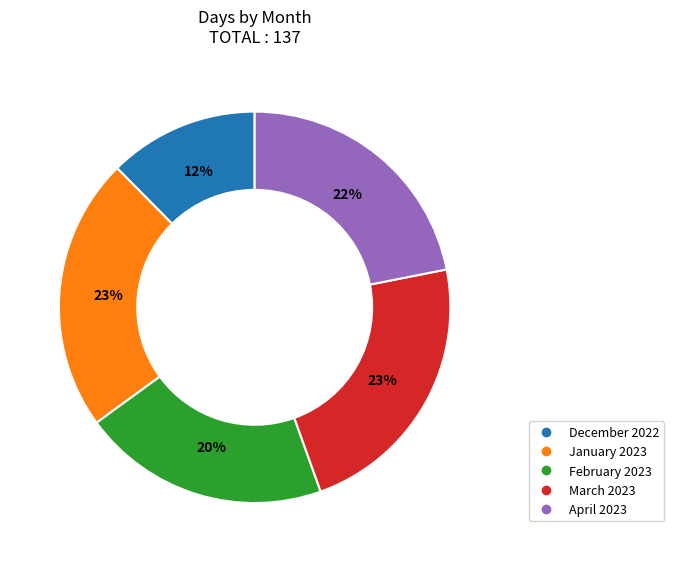

True or false: April 2023 accounts for 22% of the total.

True